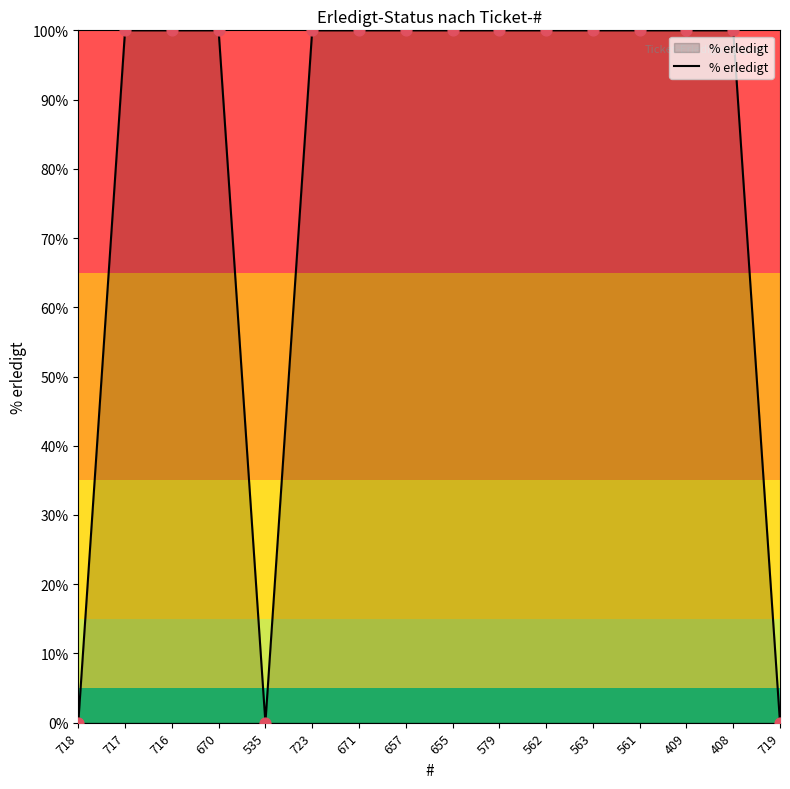

Approximately how many times larger is the value at 561 compared to 670?

1.0